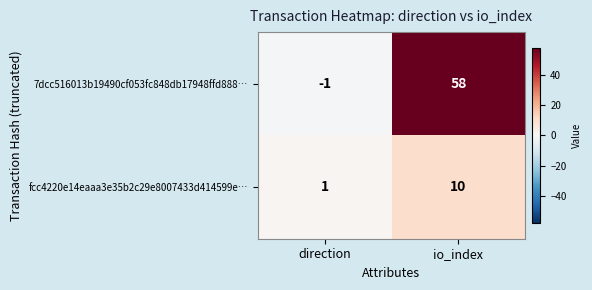

Reading left to right, what are all the values shown in this chart?

7dcc516013b19490cf053fc848db17948ffd888…: -1	58
fcc4220e14eaaa3e35b2c29e8007433d414599e…: 1	10